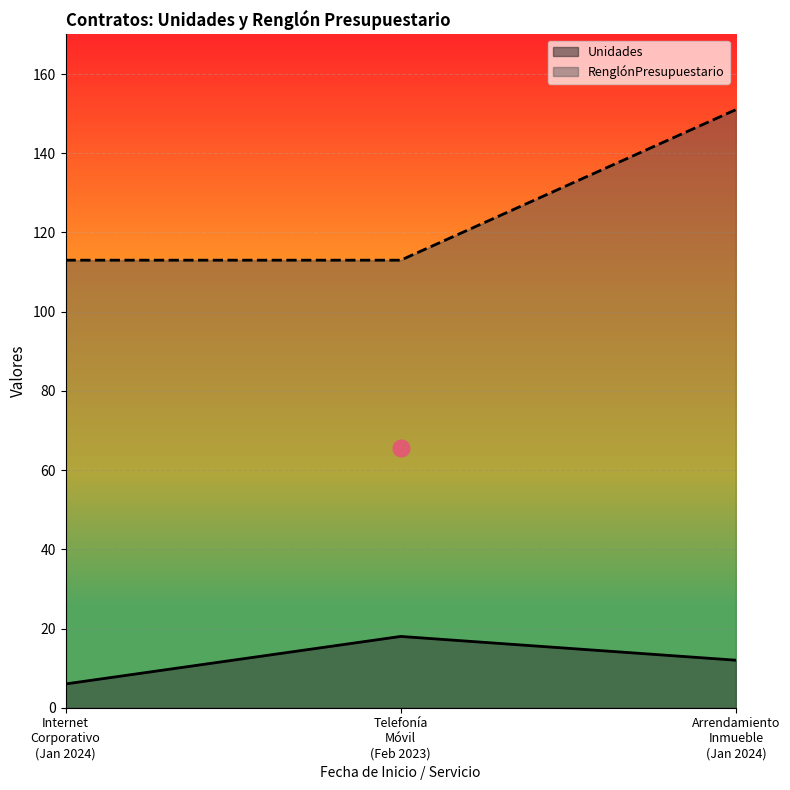

Count the RenglonPresupuestario values in the range 113 to 151.

3